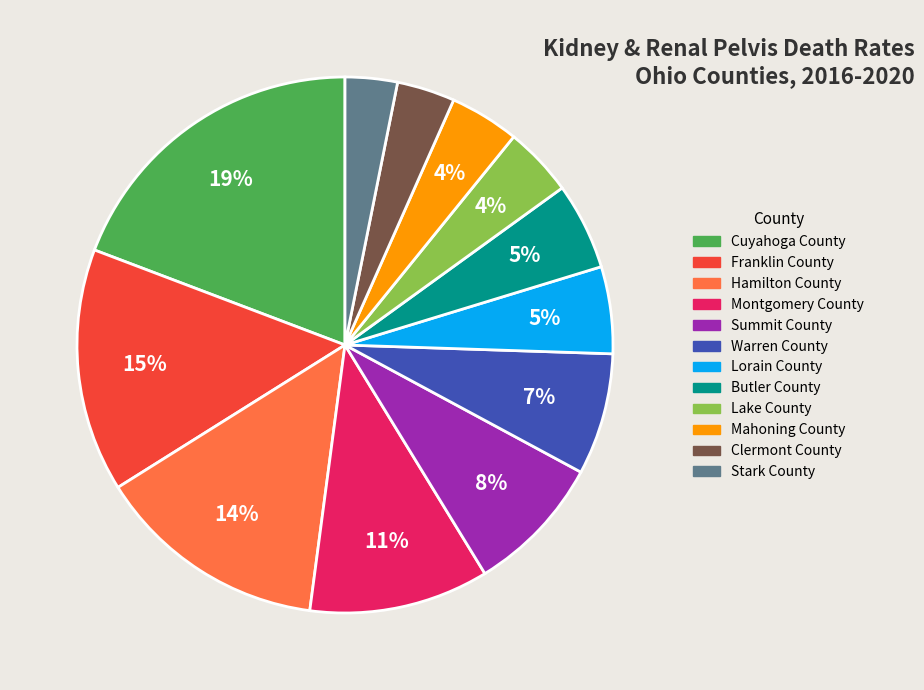

What is the largest slice in the pie chart?

Cuyahoga County